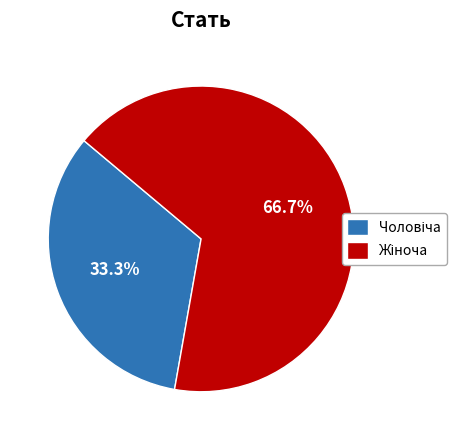

Is there a majority slice in this chart?

Yes